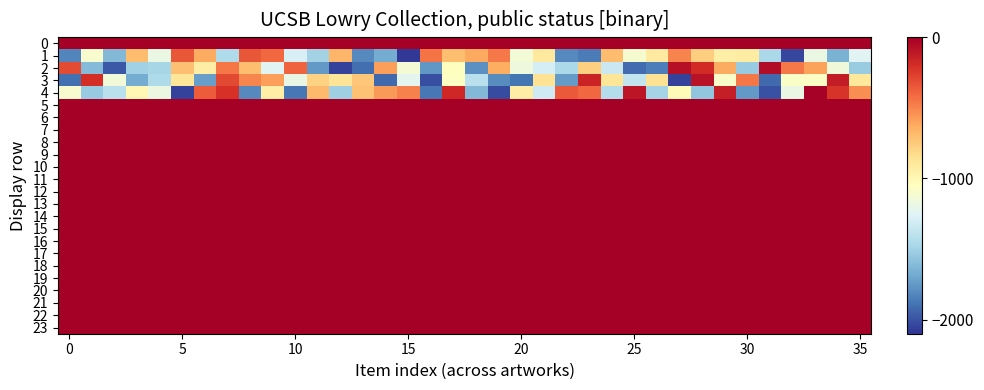

Which series has the widest spread of values?

4